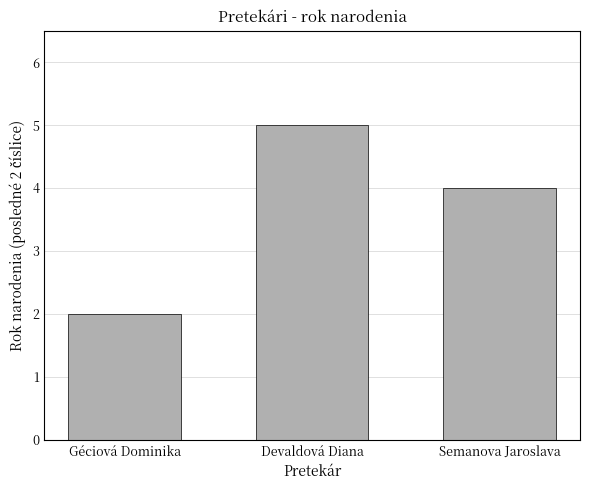

Between Semanova Jaroslava and Devaldová Diana, which is larger?

Devaldová Diana